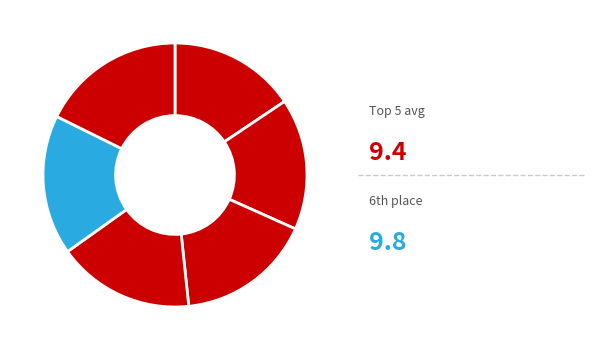

Count the number of slices in the pie.

6